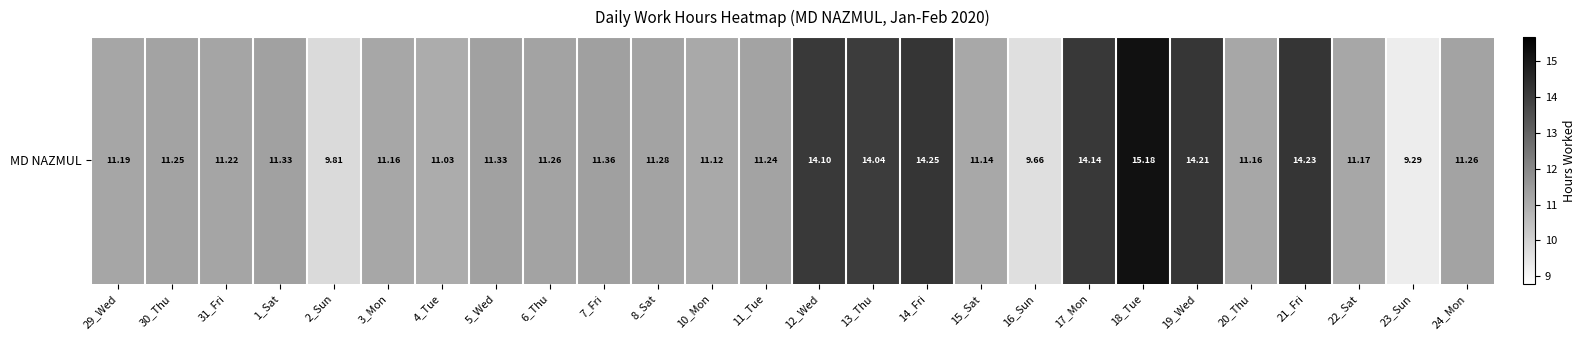

Reading left to right, what are all the values shown in this chart?

29_Wed=11.2	30_Thu=11.2	31_Fri=11.2	1_Sat=11.3	2_Sun=9.8	3_Mon=11.2	4_Tue=11.0	5_Wed=11.3	6_Thu=11.3	7_Fri=11.4	8_Sat=11.3	10_Mon=11.1	11_Tue=11.2	12_Wed=14.1	13_Thu=14.0	14_Fri=14.2	15_Sat=11.1	16_Sun=9.7	17_Mon=14.1	18_Tue=15.2	19_Wed=14.2	20_Thu=11.2	21_Fri=14.2	22_Sat=11.2	23_Sun=9.3	24_Mon=11.3